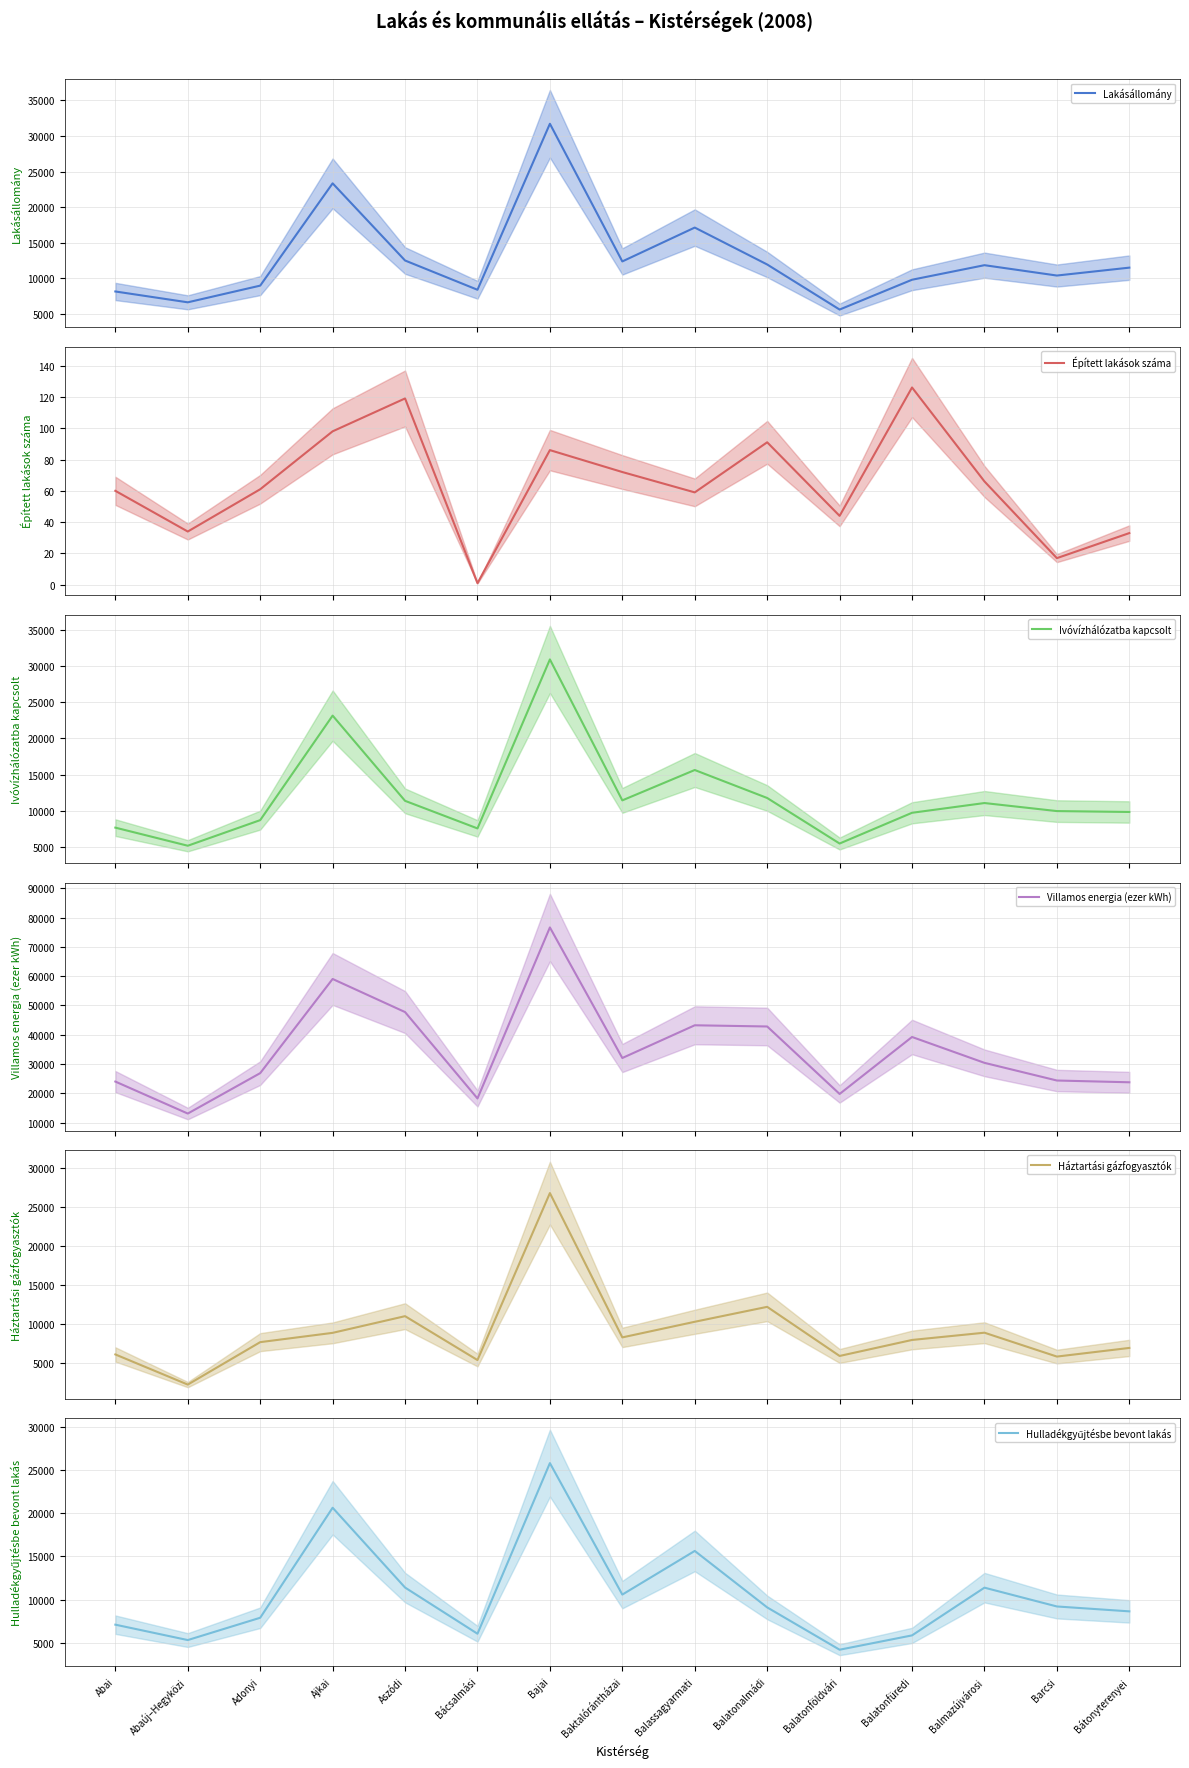

How many data points in Hulladékgyűjtésbe bevont lakás (mean) are above 9108?

7